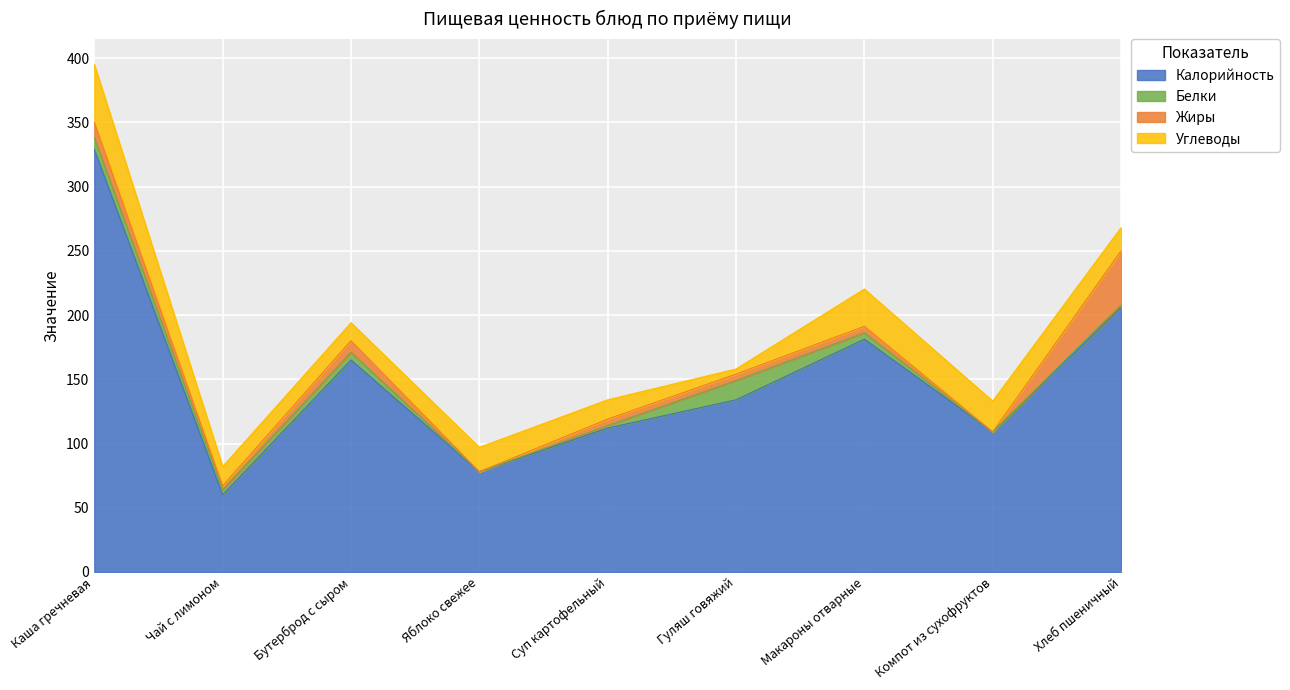

Rank the series at Макароны отварные from lowest to highest value.

Белки, Жиры, Углеводы, Калорийность